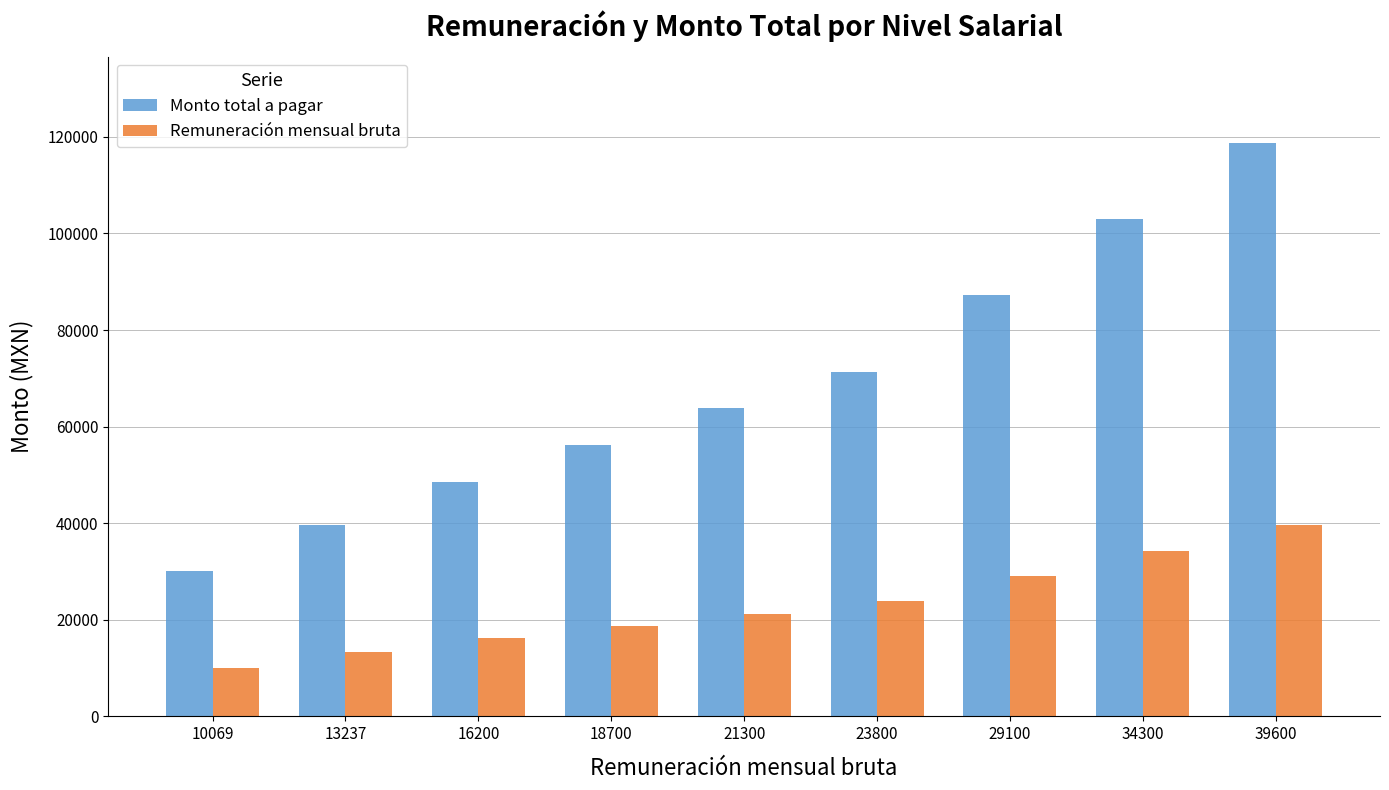

Reading left to right, list all the values displayed in this chart.

Monto total a pagar: 30207	39711	48600	56100	63900	71400	87300	102900	118800
Remuneración mensual bruta: 10069	13237	16200	18700	21300	23800	29100	34300	39600